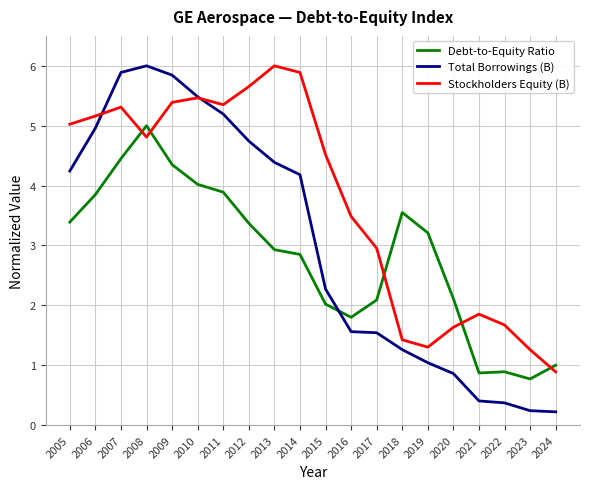

Between which two adjacent categories do Debt-to-Equity Ratio and Total Borrowings (B) first intersect?

2015 and 2016